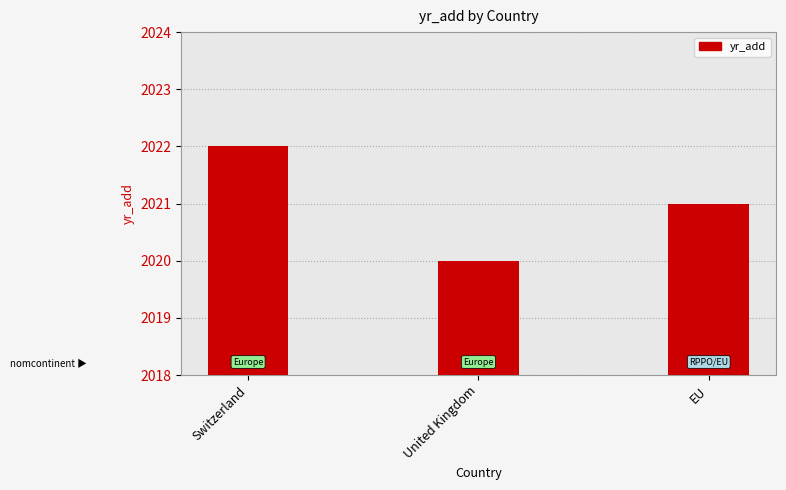

How many data points are less than 2021?

1